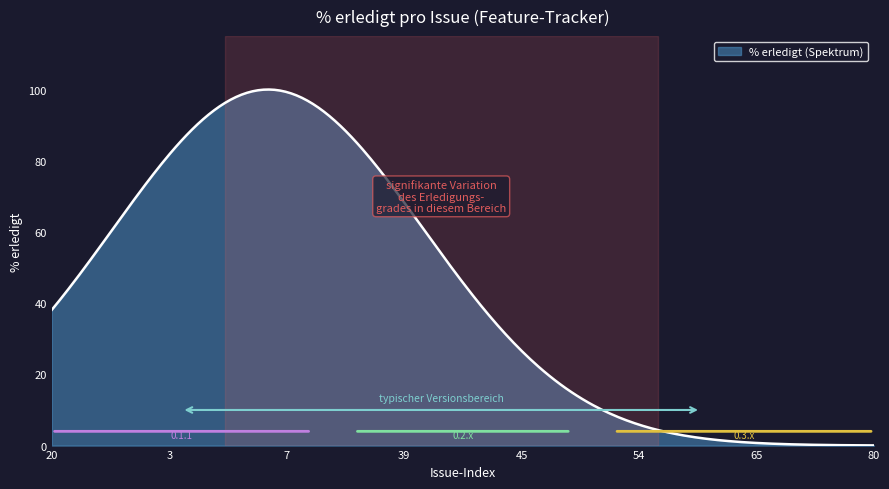

What is the greatest value displayed?

100.0